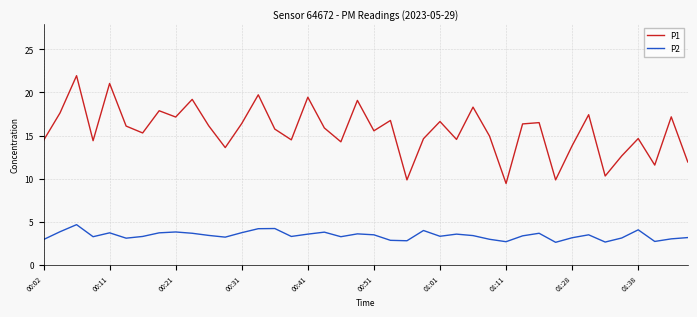

True or false: P1 and P2 cross at least once.

False